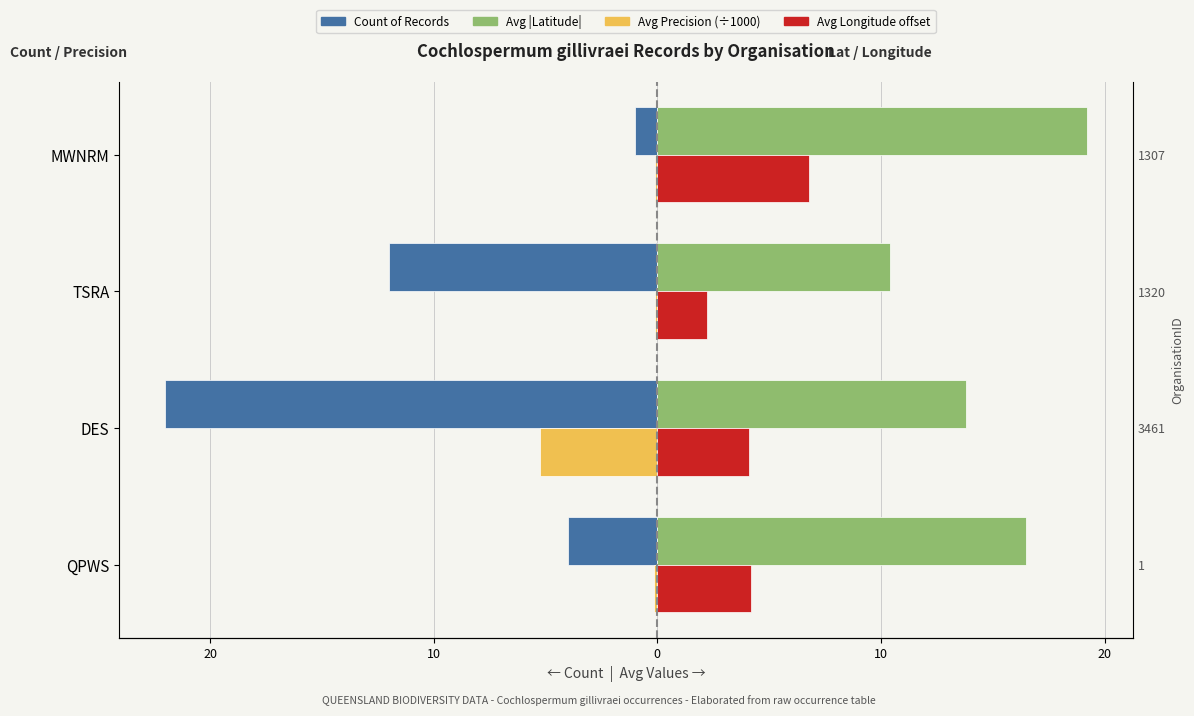

At how many categories does at least one series exceed -14?

4